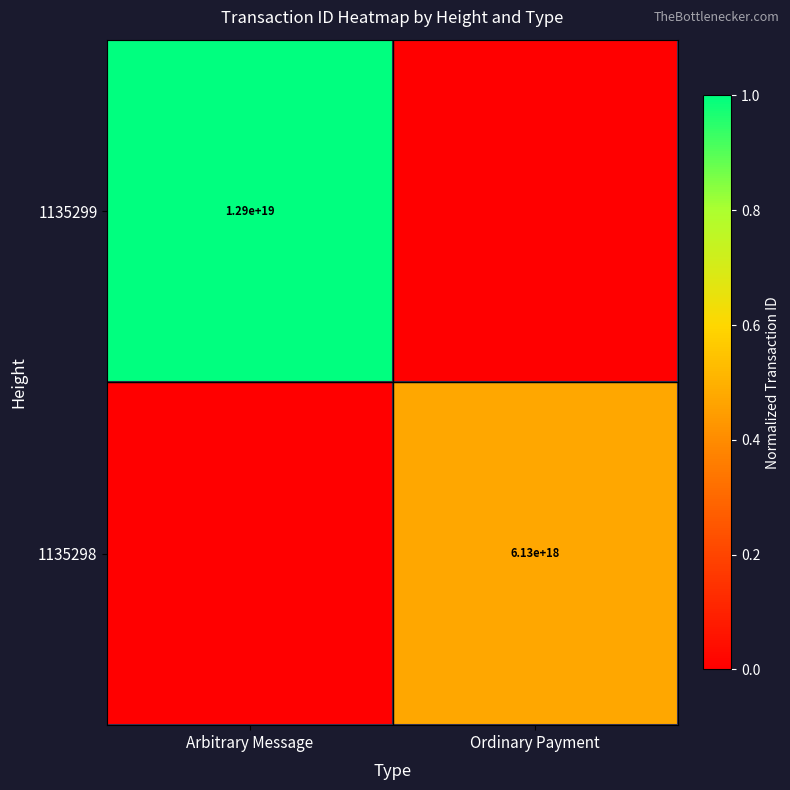

The 1135298 series shows 6130000000000000000 at Ordinary Payment. True or false?

True